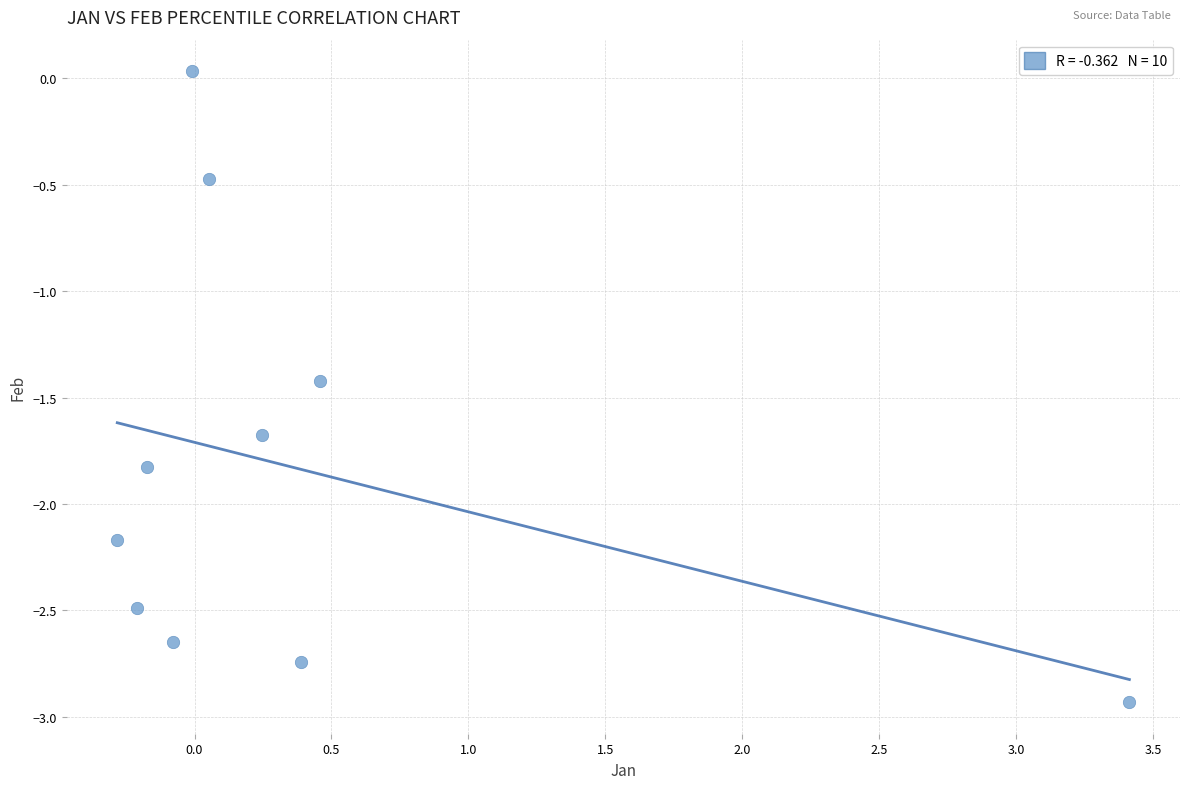

What is the average X value?

0.4